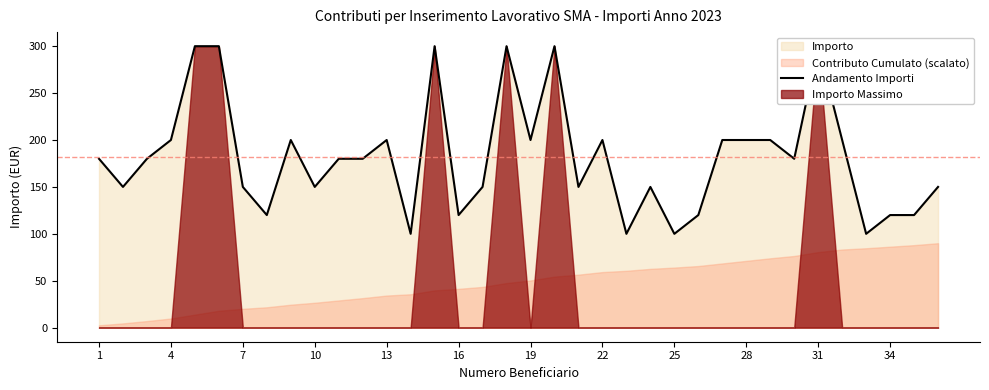

How many points are higher than both their immediate neighbors (excluding endpoints)?

8